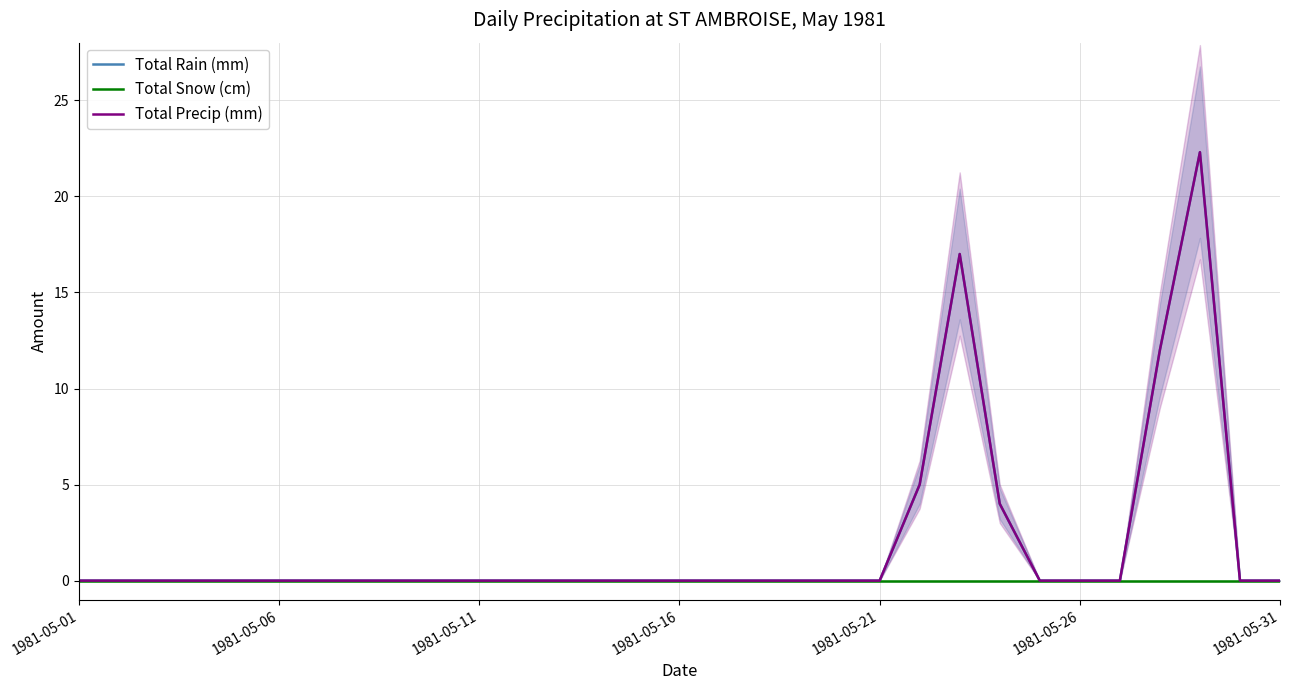

What are all the series names shown in the legend?

Total Rain (mm), Total Snow (cm), Total Precip (mm)